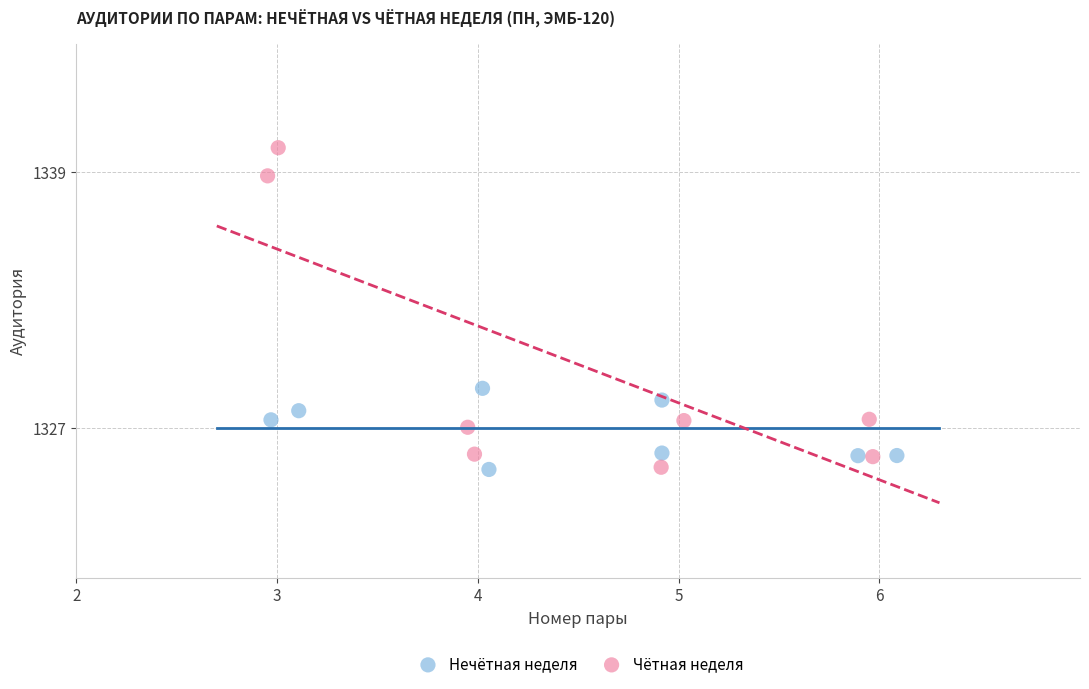

Which series has the widest spread of Y values?

Чётная неделя